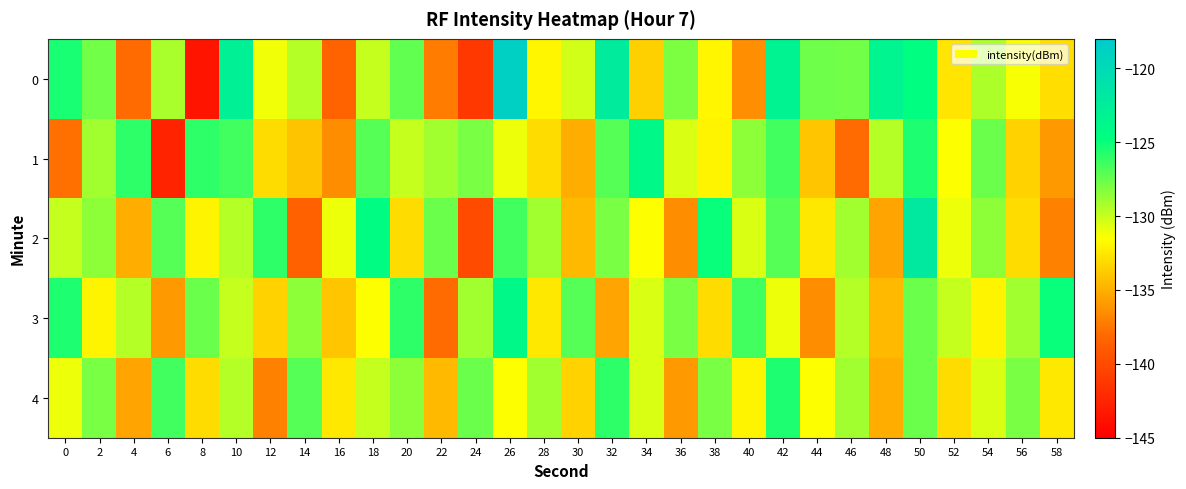

At which category is the sum across all series the highest?

50